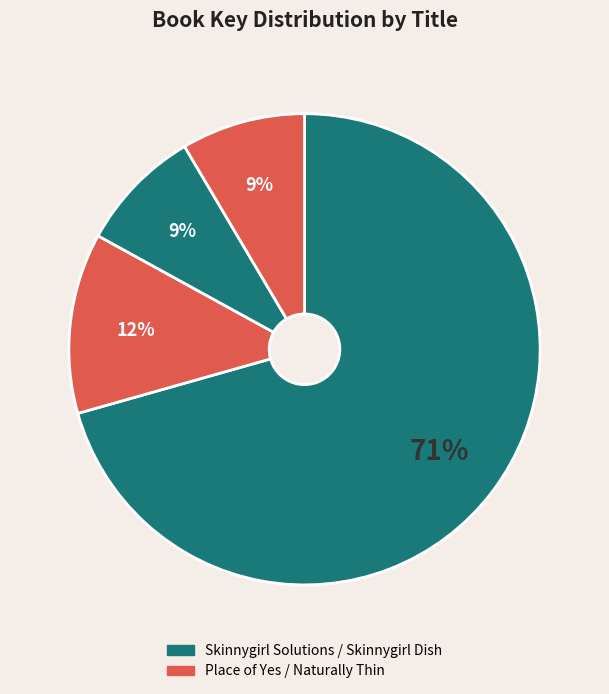

How many slices are in this pie chart?

4